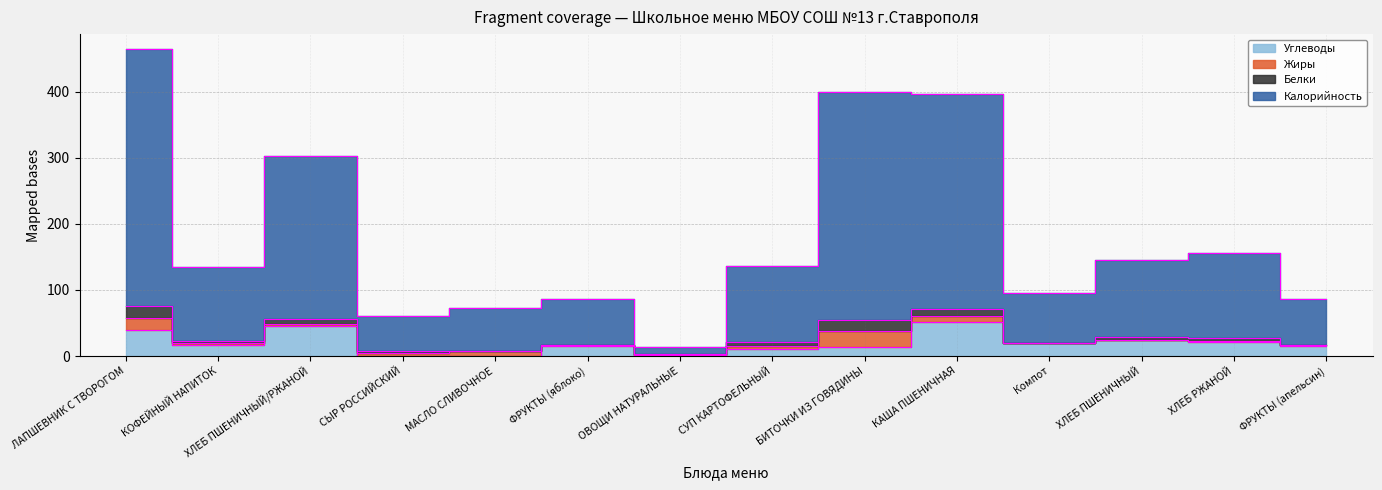

At which label does Калорийность reach its minimum?

ОВОЩИ НАТУРАЛЬНЫЕ